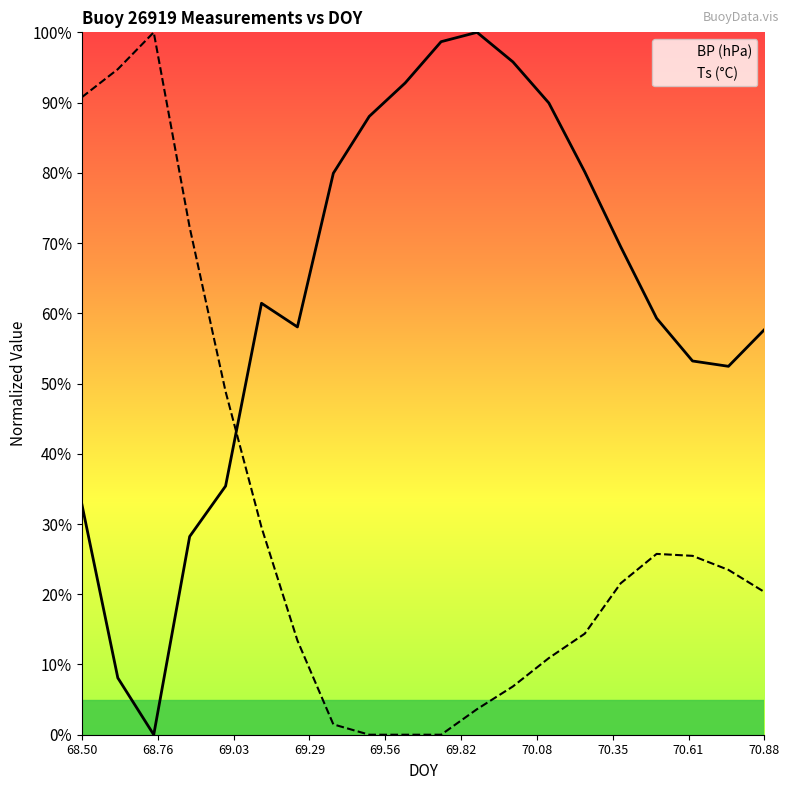

What are all the series names shown in the legend?

BP (hPa), Ts (°C)